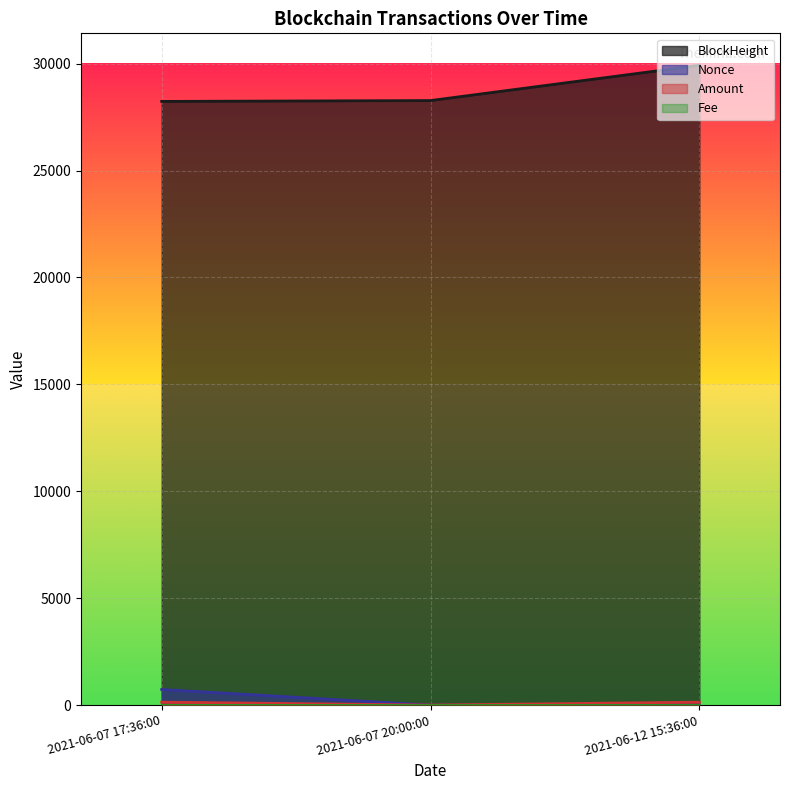

True or false: Amount has a value of -48.0 at 2021-06-07 20:00:00.

False